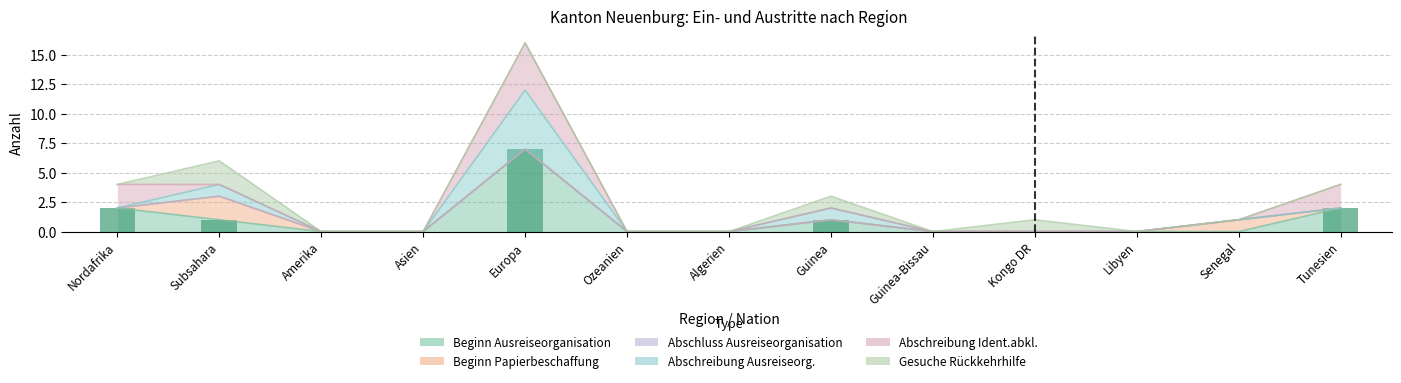

Count the values in the range 0 to 1.

10